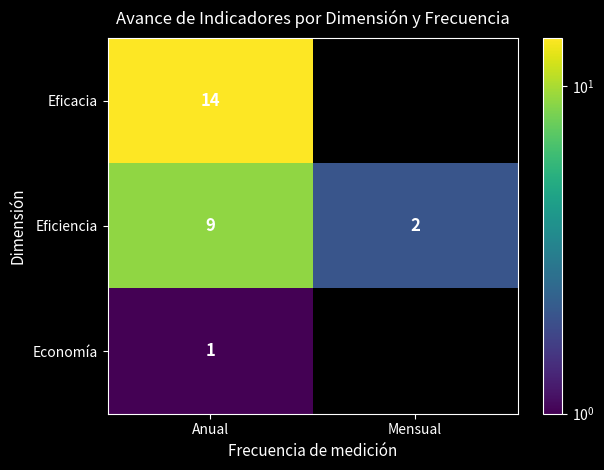

At which label does Eficiencia reach its peak?

Anual